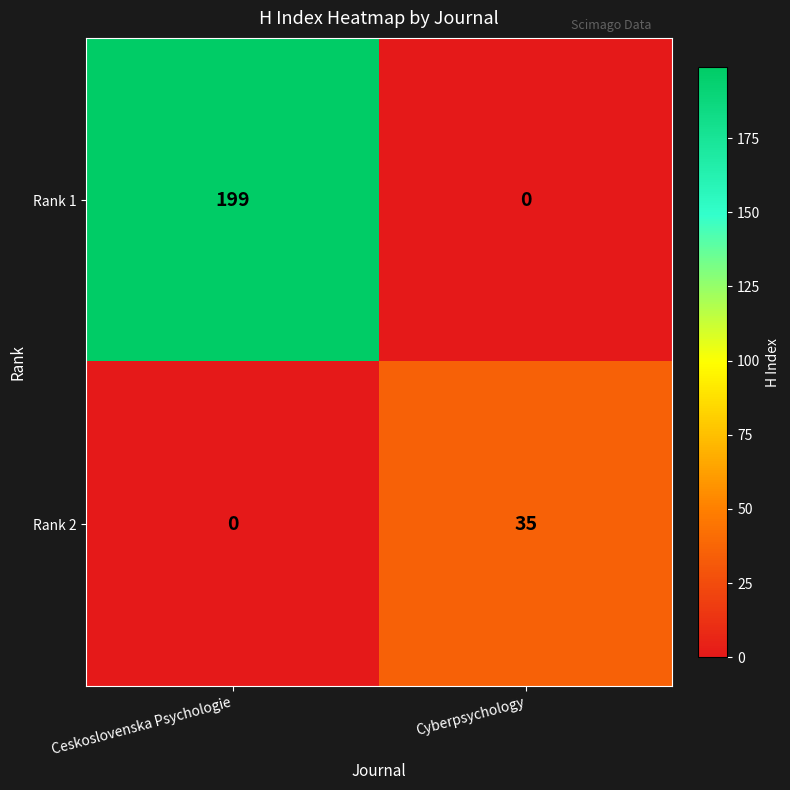

What is the difference between the maximum and minimum values in the Rank 2 series?

35